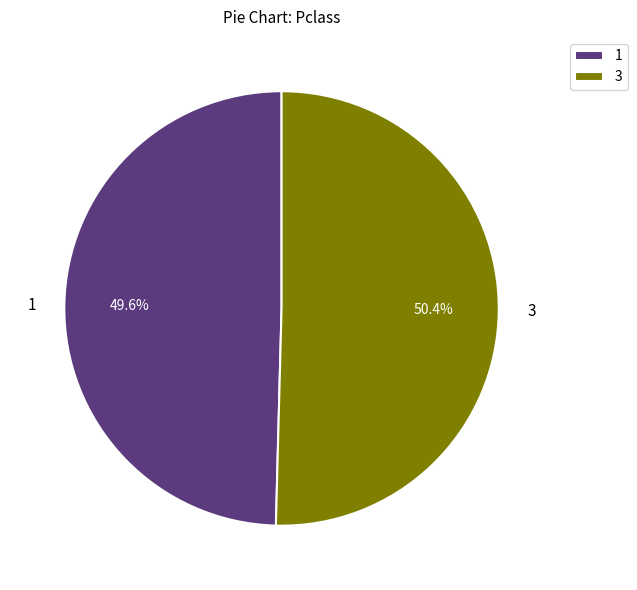

How much of the chart is everything except 3?

49.6%